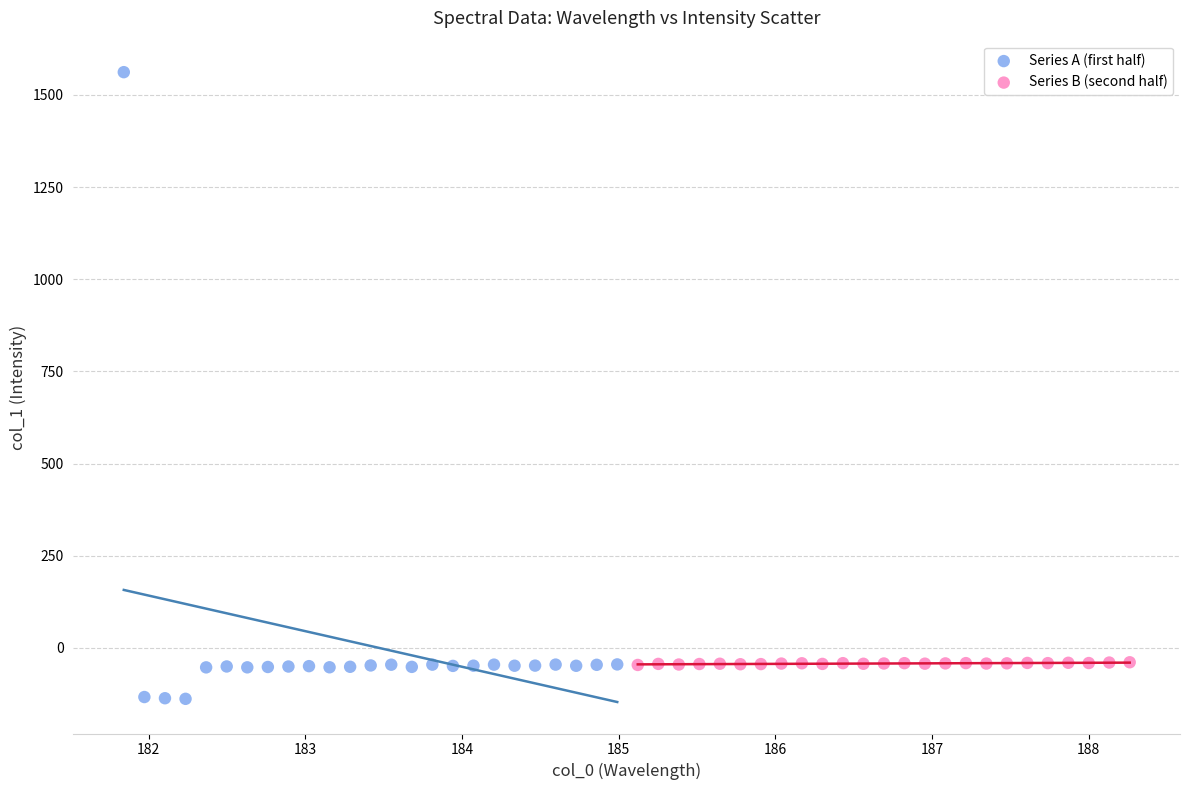

Which series contains the highest Y value?

Series A (first half)